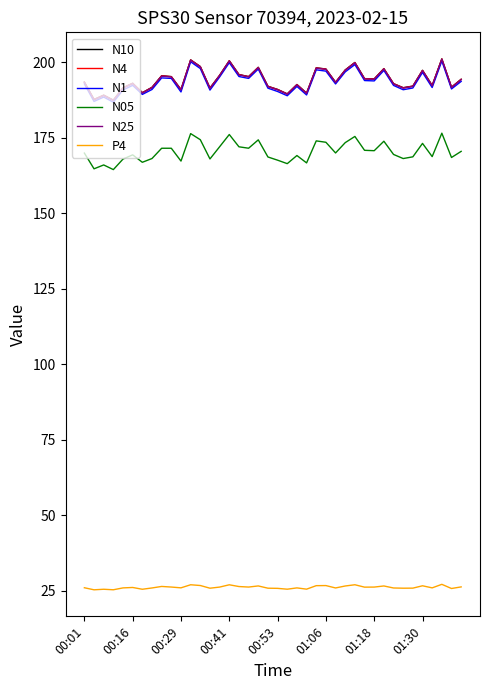

What is the greatest value displayed?

201.1